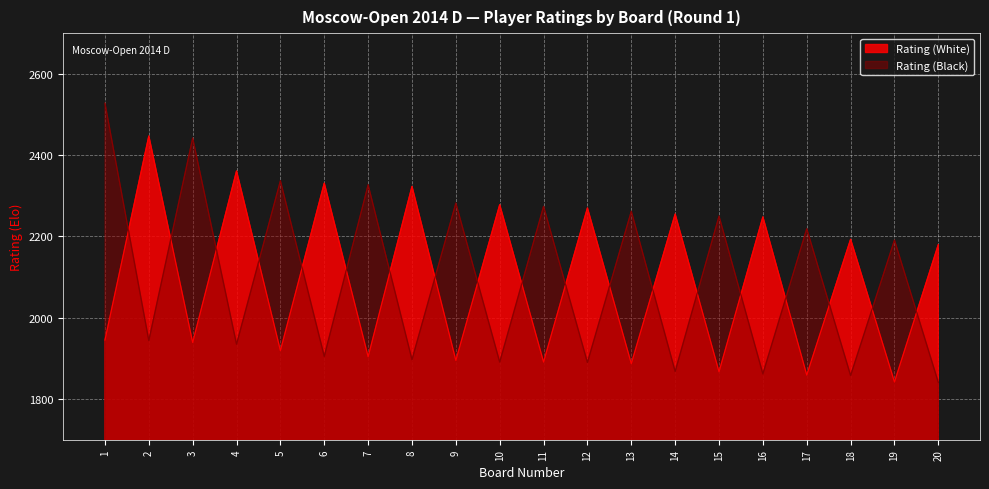

At how many categories does at least one series exceed 2165?

20